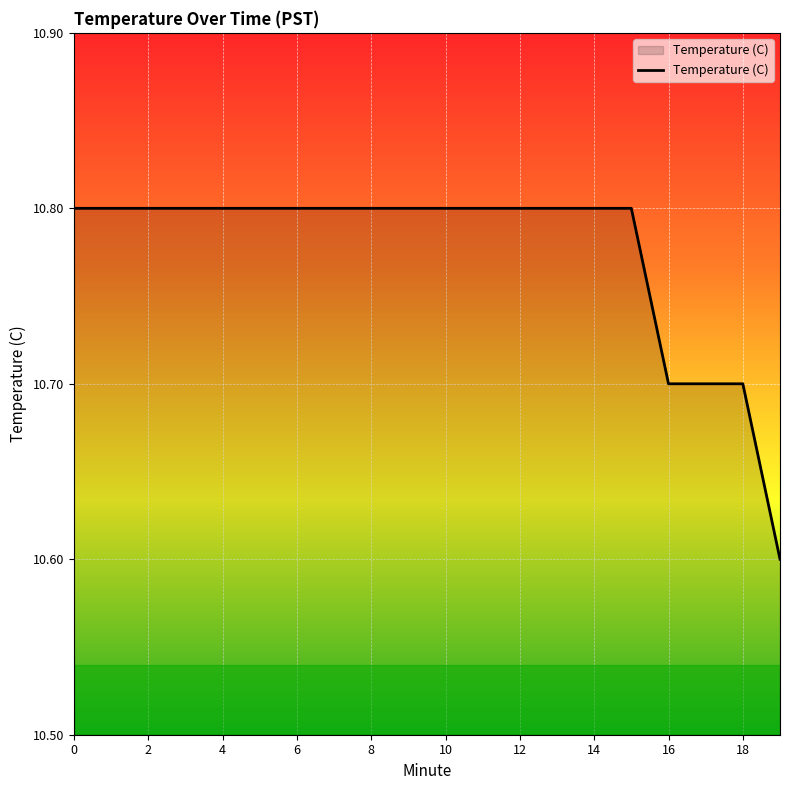

What is the sum of all values?

215.5